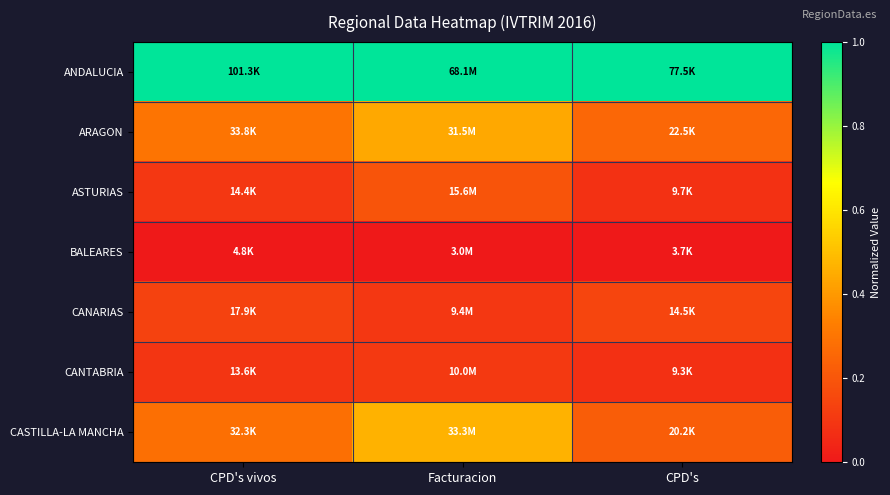

Reading left to right, extract all data points from this chart.

ANDALUCIA: CPD's vivos=1.0	Facturacion=1.0	CPD's=1.0
ARAGON: CPD's vivos=0.3	Facturacion=0.4	CPD's=0.3
ASTURIAS: CPD's vivos=0.1	Facturacion=0.2	CPD's=0.1
BALEARES: CPD's vivos=0.0	Facturacion=0.0	CPD's=0.0
CANARIAS: CPD's vivos=0.1	Facturacion=0.1	CPD's=0.1
CANTABRIA: CPD's vivos=0.1	Facturacion=0.1	CPD's=0.1
CASTILLA-LA MANCHA: CPD's vivos=0.3	Facturacion=0.5	CPD's=0.2